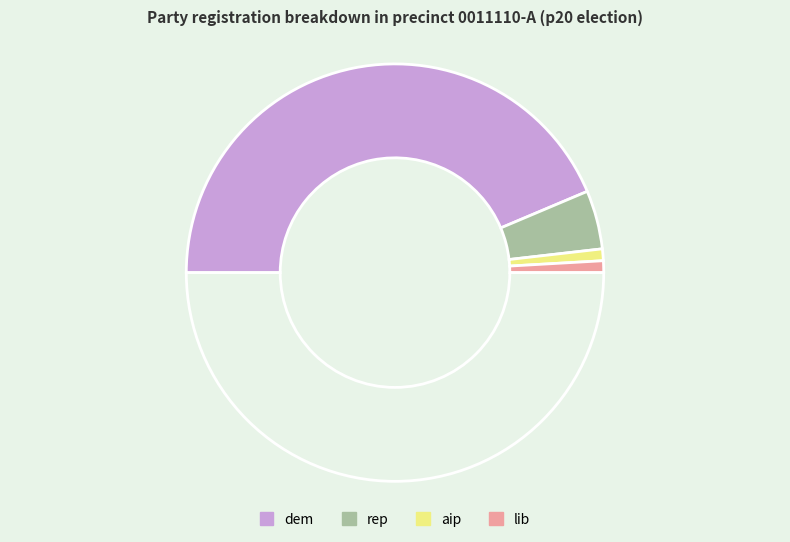

Which slice is the smallest?

aip